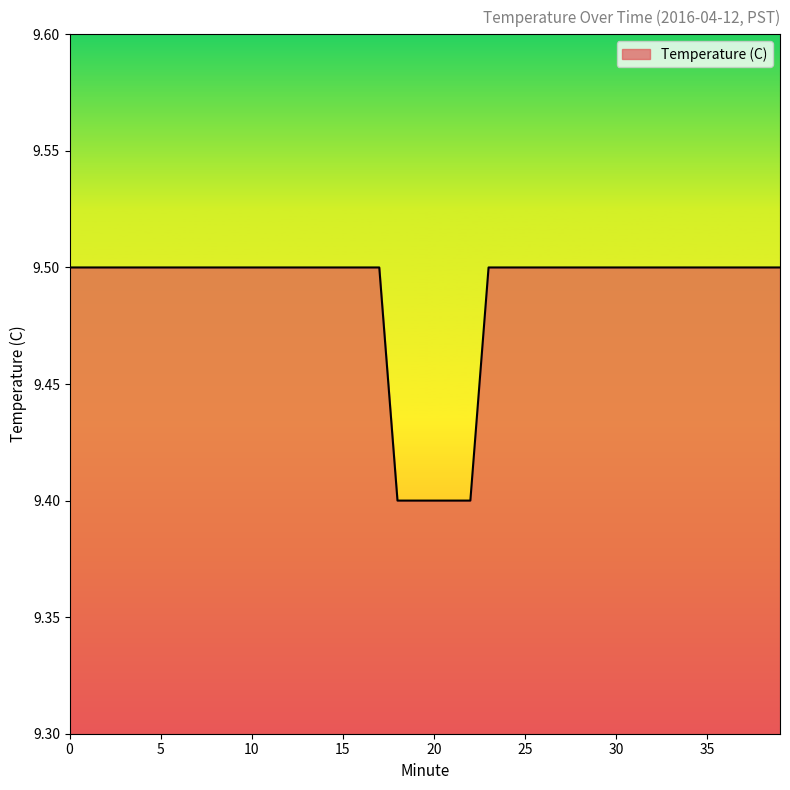

What is the maximum value shown in the chart?

9.5